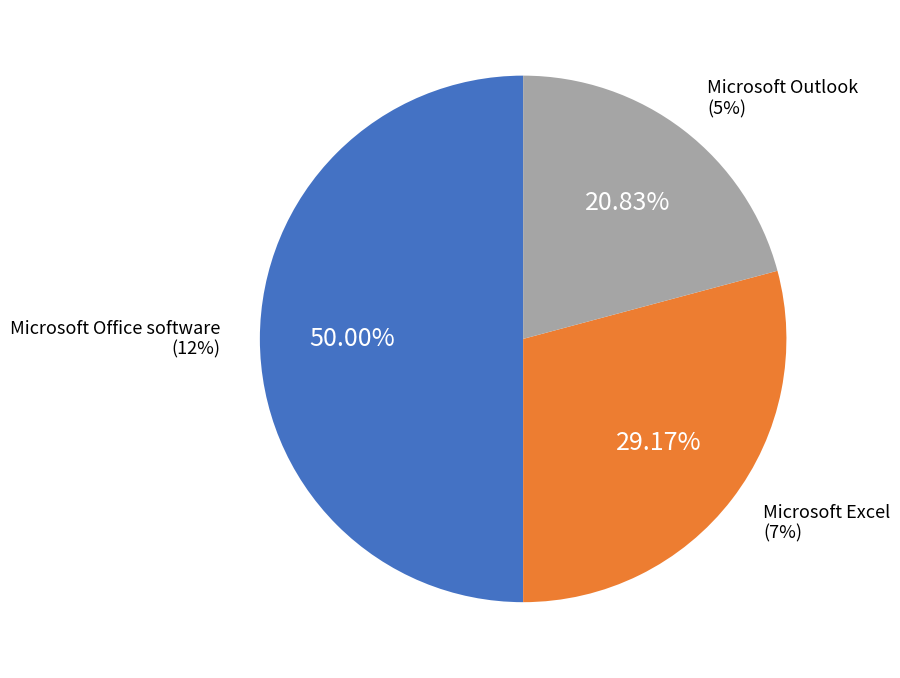

Which has a higher value, Microsoft Outlook or Microsoft Office software?

Microsoft Office software